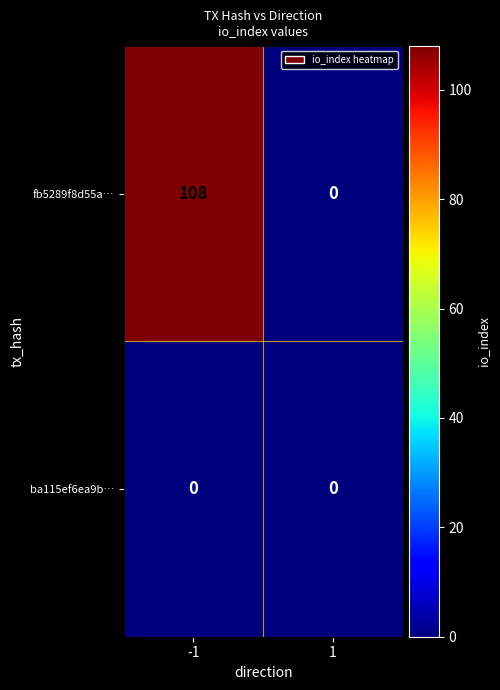

What is the maximum value shown in the chart?

108